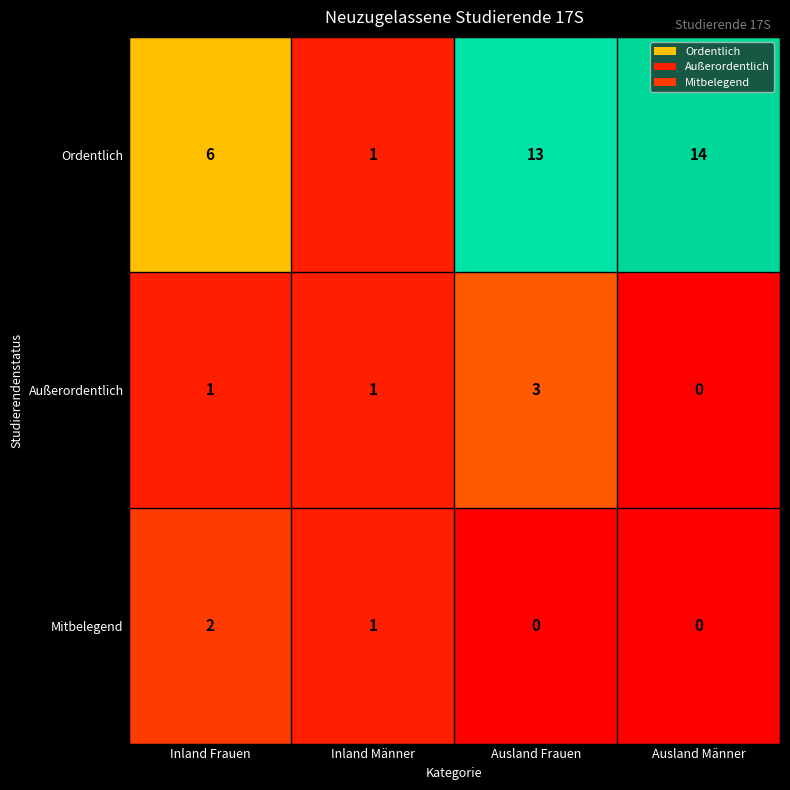

Reading right to left, list all the values displayed in this chart.

Ordentlich: 14	13	1	6
Außerordentlich: 0	3	1	1
Mitbelegend: 0	0	1	2